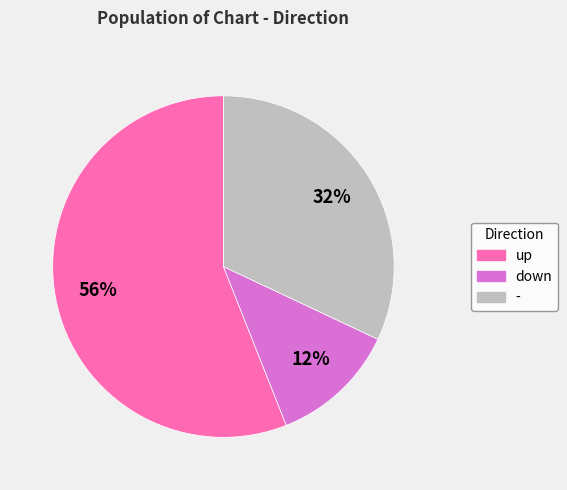

To the nearest percent, what portion does up represent?

56%